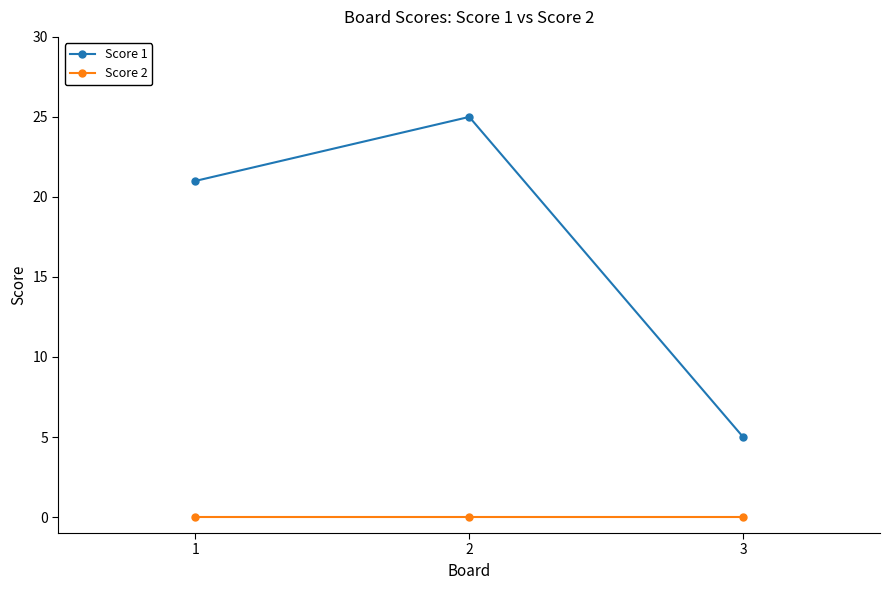

What is the sum of the Score 1 values at 3 and 2?

30